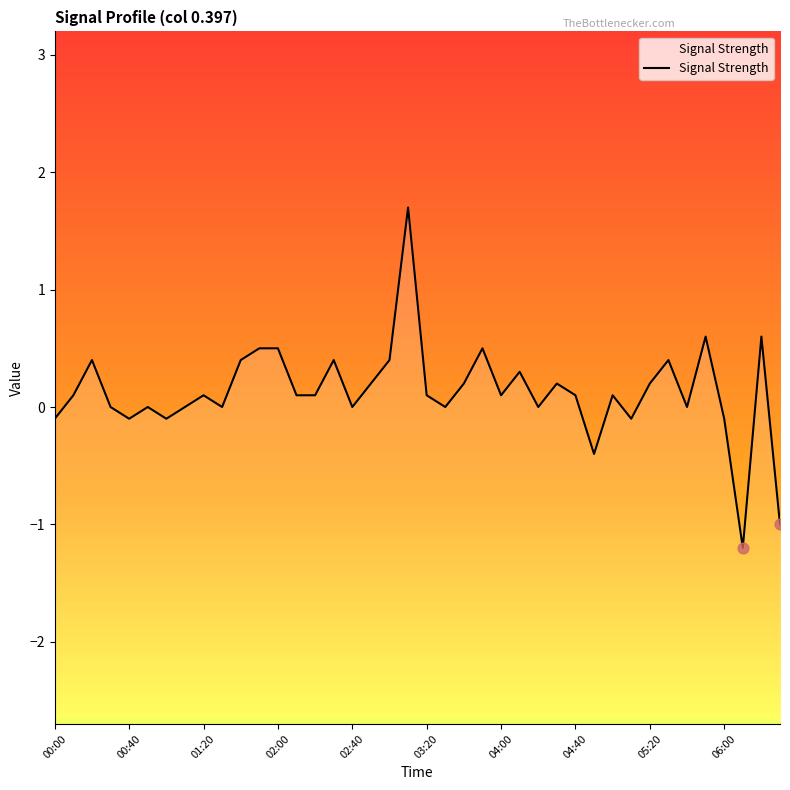

What is the change in value from 02:40 to 04:40?

+0.1